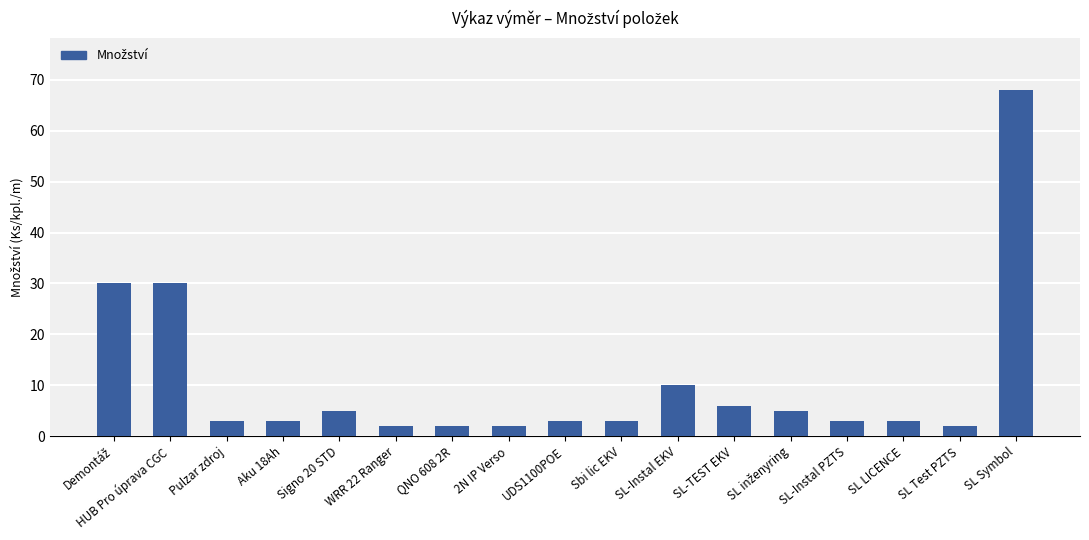

Reading left to right, list all the values displayed in this chart.

30	30	3	3	5	2	2	2	3	3	10	6	5	3	3	2	68